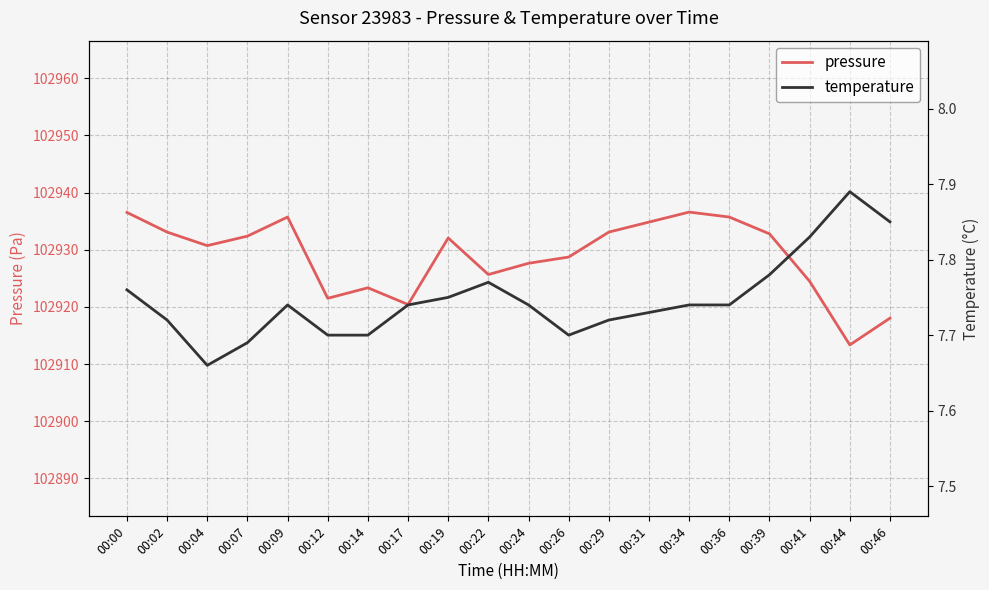

True or false: pressure and temperature intersect in this chart.

False